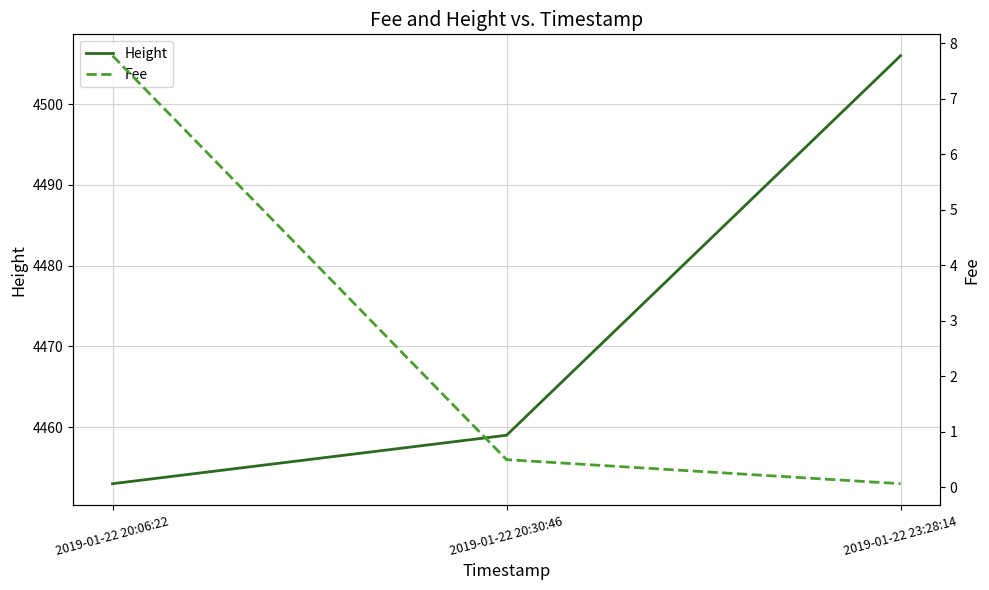

What is the sum of all Fee values?

8.3